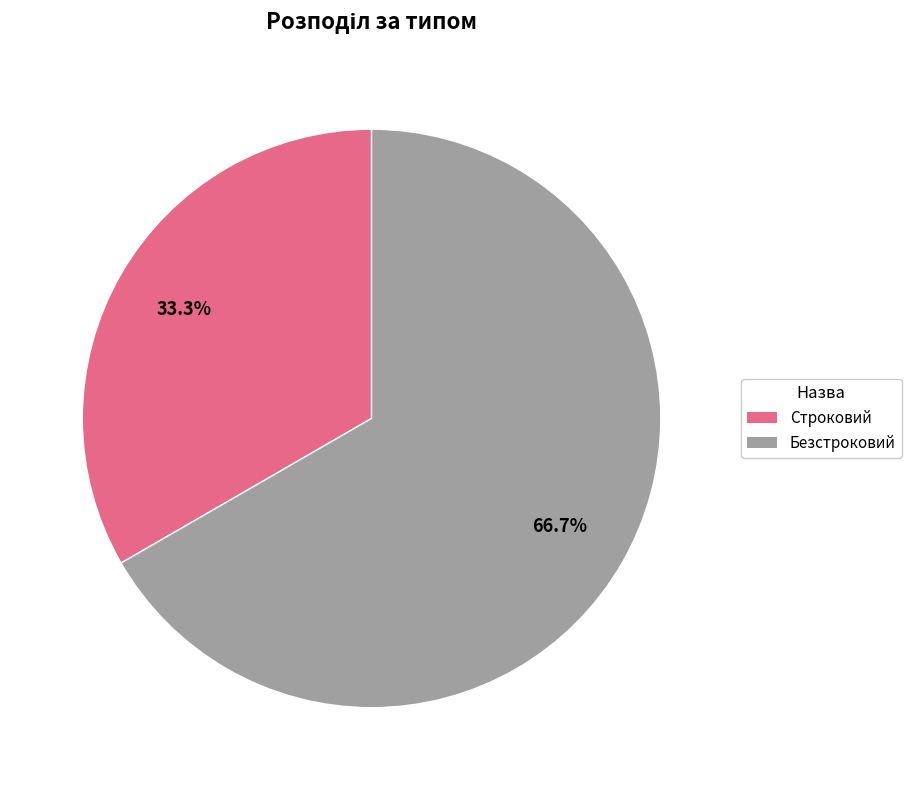

Which slice represents more than half of the pie?

Безстроковий